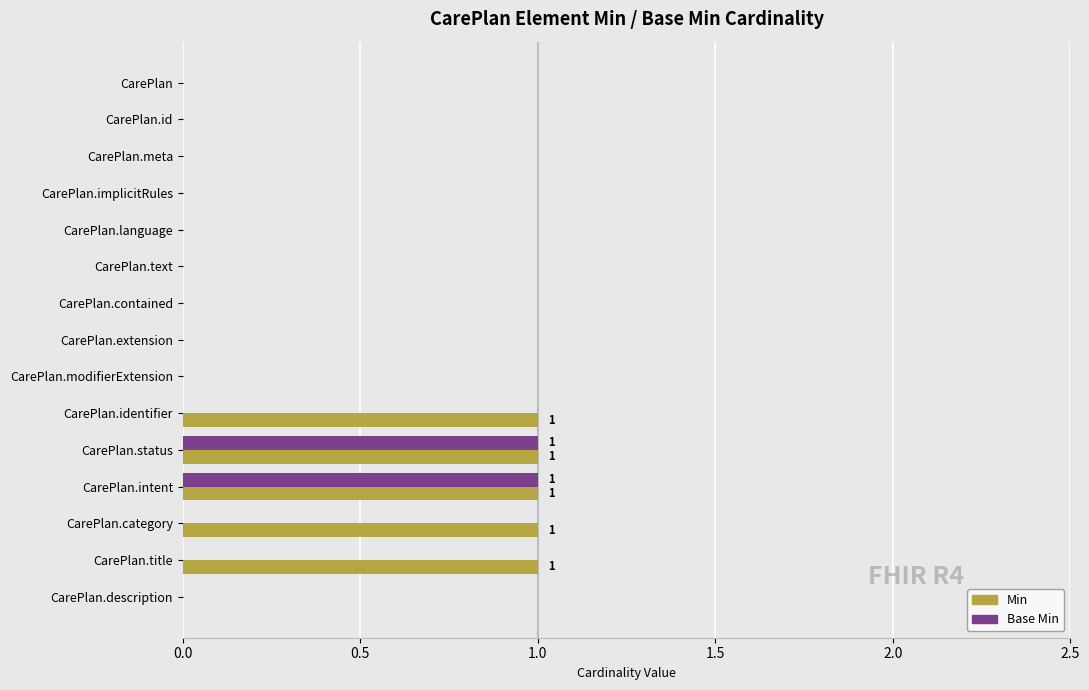

Which series has the largest total across all categories?

Min